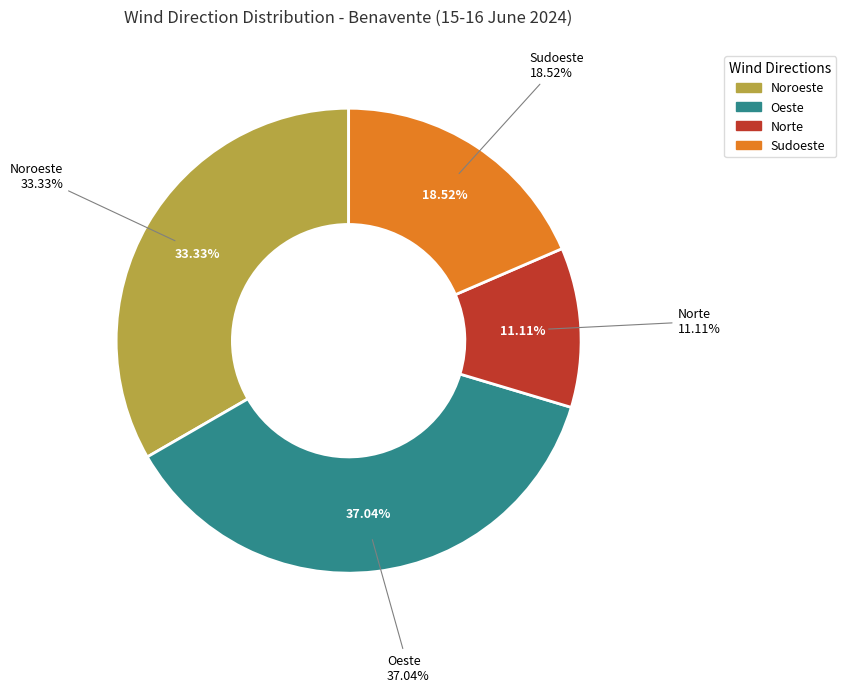

How many slices are in this pie chart?

4